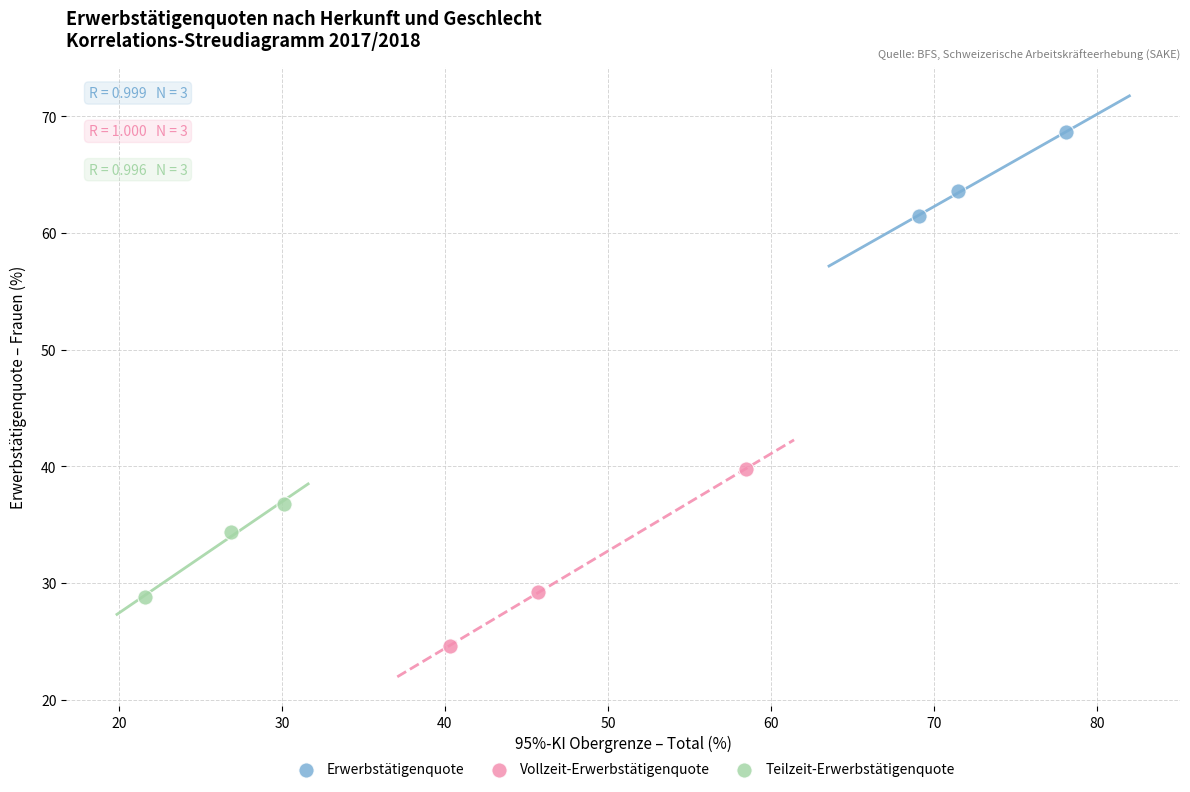

Which series contains the highest Y value?

Erwerbstätigenquote